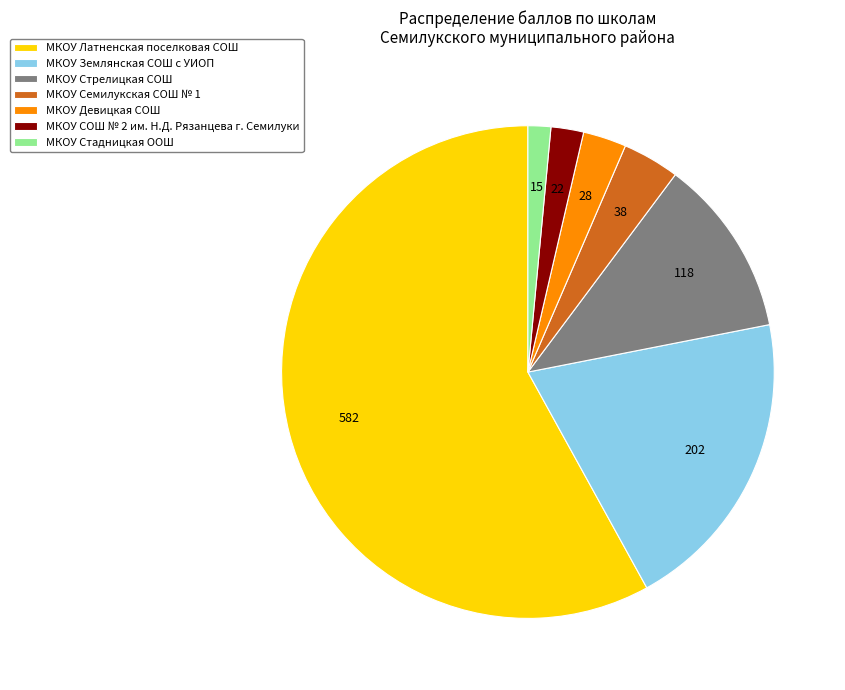

The МКОУ Землянская СОШ с УИОП slice represents 20% of the pie. True or false?

True